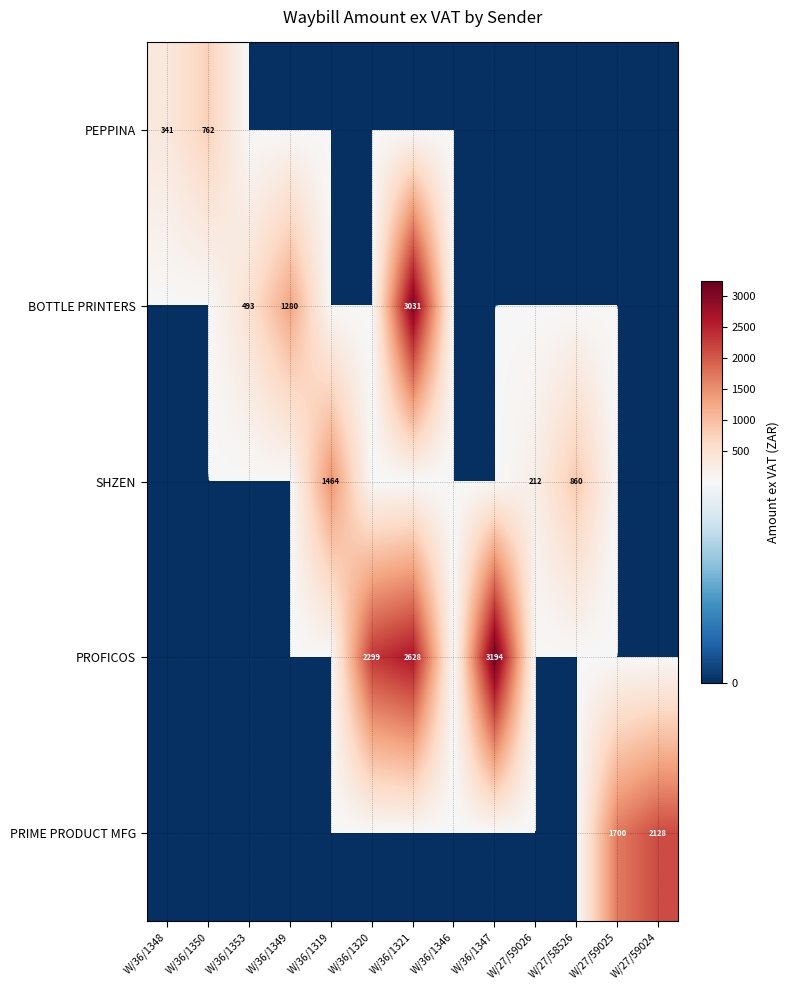

The PROFICOS series shows 0.0 at W/36/1348. True or false?

True